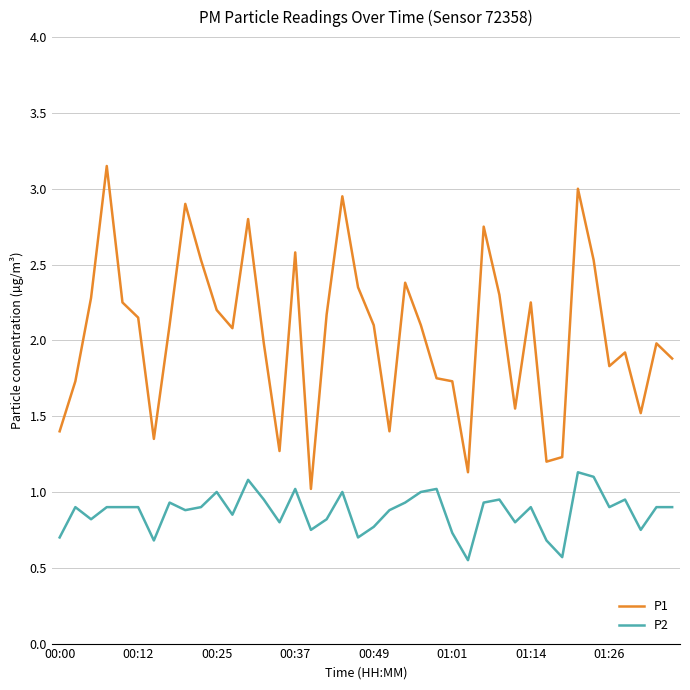

Rank the series by their maximum value, from lowest to highest.

P2, P1